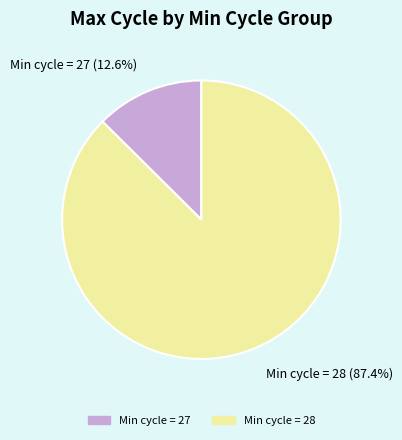

Is there any slice that represents more than half of the pie?

Yes